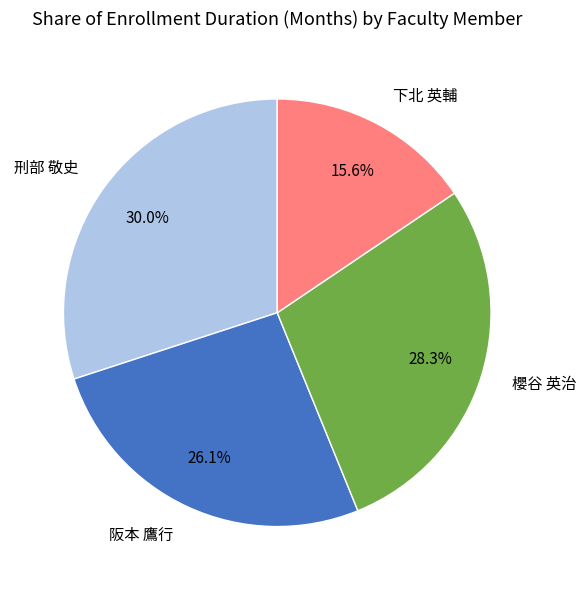

Is it true that 阪本 鷹行 is 26% of the pie?

True